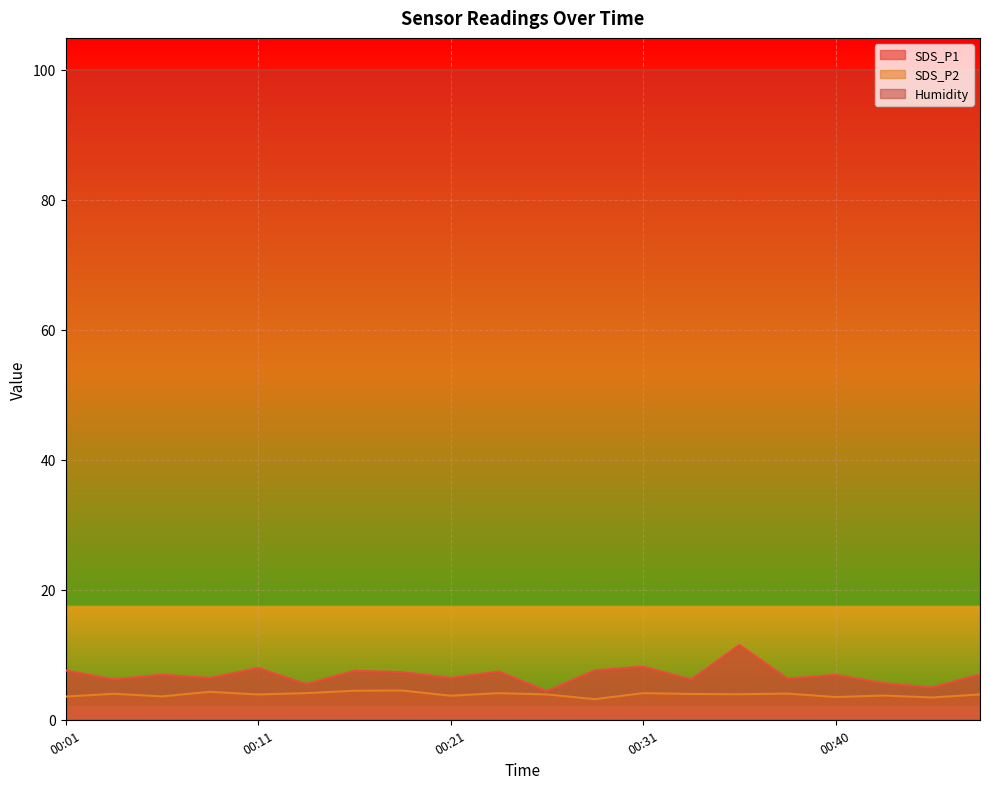

Where is the first local maximum for SDS_P1?

00:06